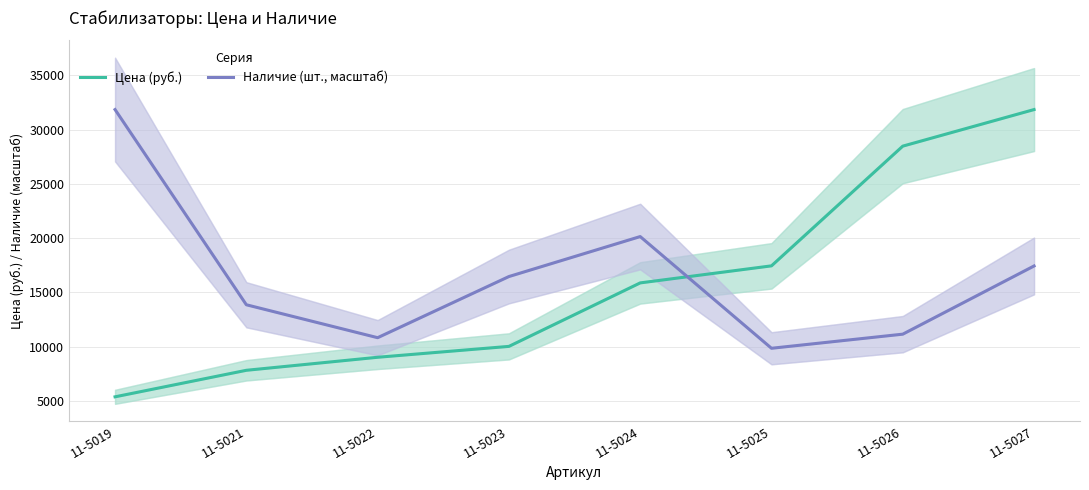

Which has a higher value, 11-5022 or 11-5026?

11-5026